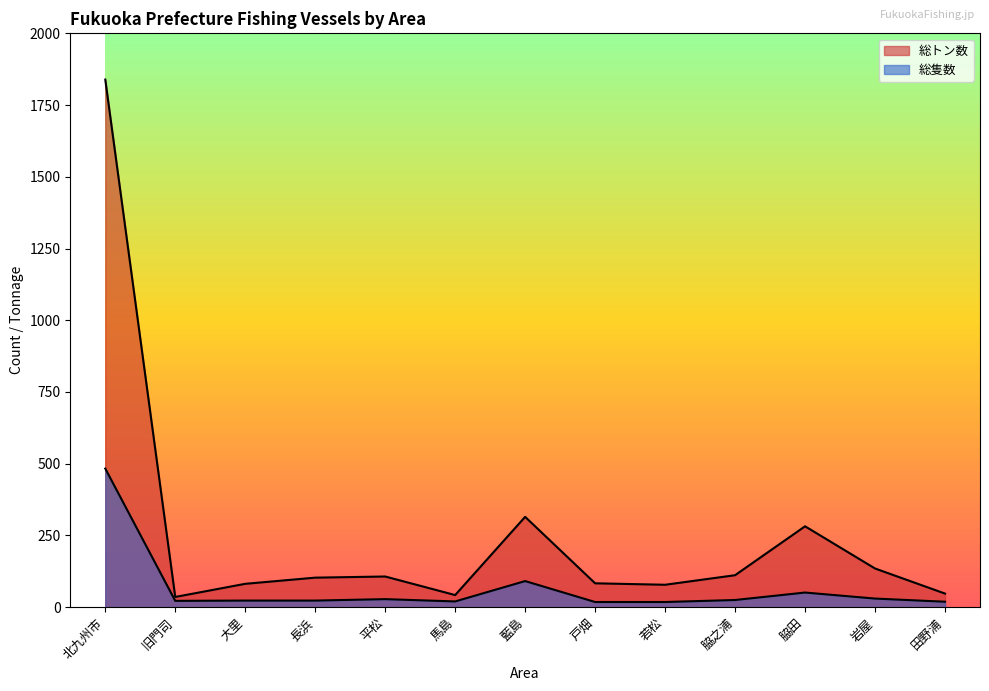

Rank the series by their maximum value, from highest to lowest.

総トン数, 総隻数